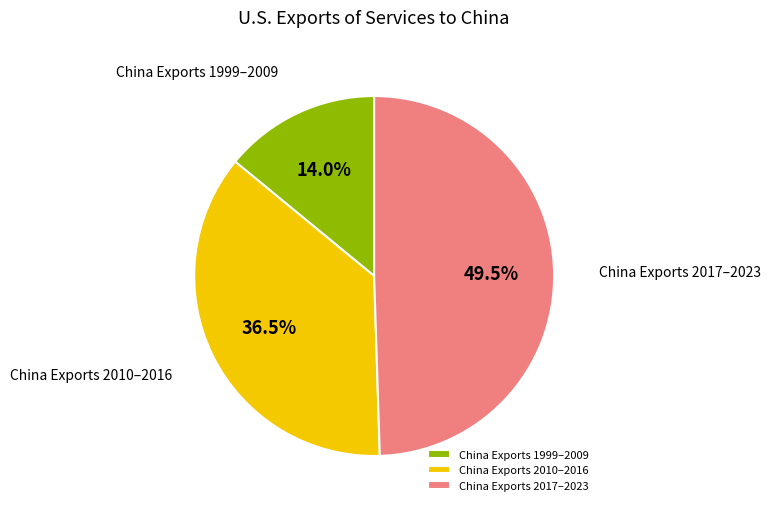

What portion of the pie excludes China Exports 2010–2016?

63.5%